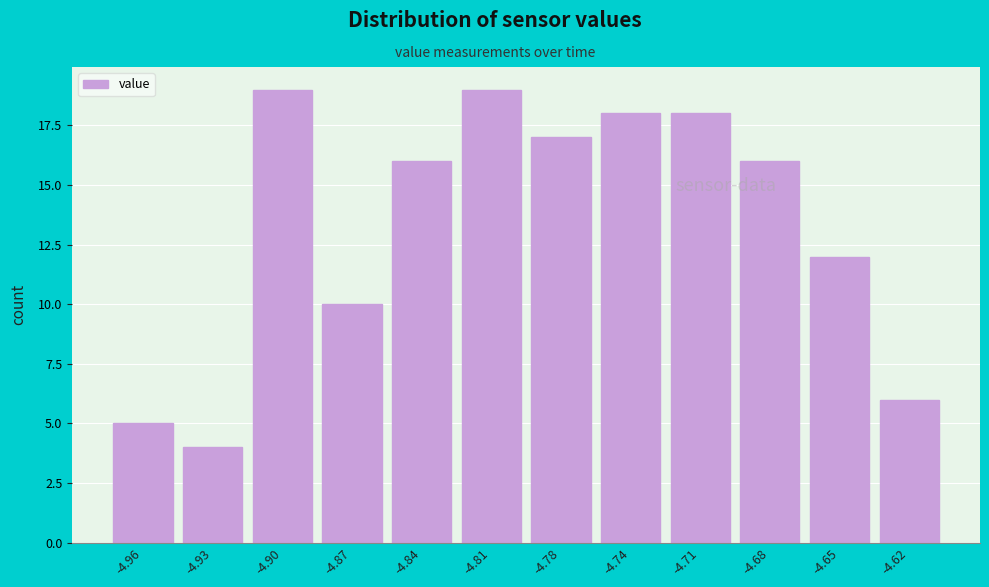

Reading left to right, transcribe all the data shown in this chart.

5	4	19	10	16	19	17	18	18	16	12	6